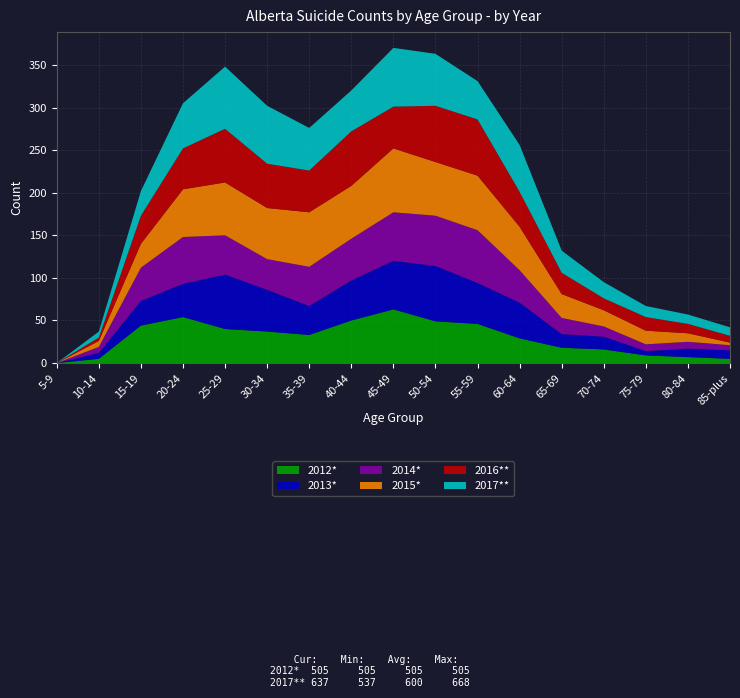

Reading left to right, transcribe all the data shown in this chart.

2012*: 5-9=0	10-14=5	15-19=44	20-24=54	25-29=40	30-34=37	35-39=33	40-44=50	45-49=63	50-54=49	55-59=46	60-64=29	65-69=18	70-74=16	75-79=9	80-84=7	85-plus=5
2013*: 5-9=0	10-14=7	15-19=29	20-24=39	25-29=64	30-34=49	35-39=34	40-44=47	45-49=57	50-54=65	55-59=48	60-64=42	65-69=16	70-74=15	75-79=5	80-84=10	85-plus=10
2014*: 5-9=0	10-14=7	15-19=39	20-24=55	25-29=46	30-34=36	35-39=46	40-44=49	45-49=57	50-54=59	55-59=62	60-64=38	65-69=19	70-74=12	75-79=8	80-84=8	85-plus=6
2015*: 5-9=0	10-14=7	15-19=28	20-24=56	25-29=62	30-34=60	35-39=64	40-44=62	45-49=75	50-54=63	55-59=64	60-64=51	65-69=28	70-74=19	75-79=16	80-84=10	85-plus=3
2016**: 5-9=0	10-14=4	15-19=33	20-24=48	25-29=63	30-34=52	35-39=49	40-44=64	45-49=49	50-54=66	55-59=66	60-64=41	65-69=25	70-74=14	75-79=16	80-84=11	85-plus=8
2017**: 5-9=0	10-14=7	15-19=29	20-24=53	25-29=73	30-34=68	35-39=50	40-44=48	45-49=69	50-54=61	55-59=45	60-64=55	65-69=26	70-74=19	75-79=13	80-84=11	85-plus=10